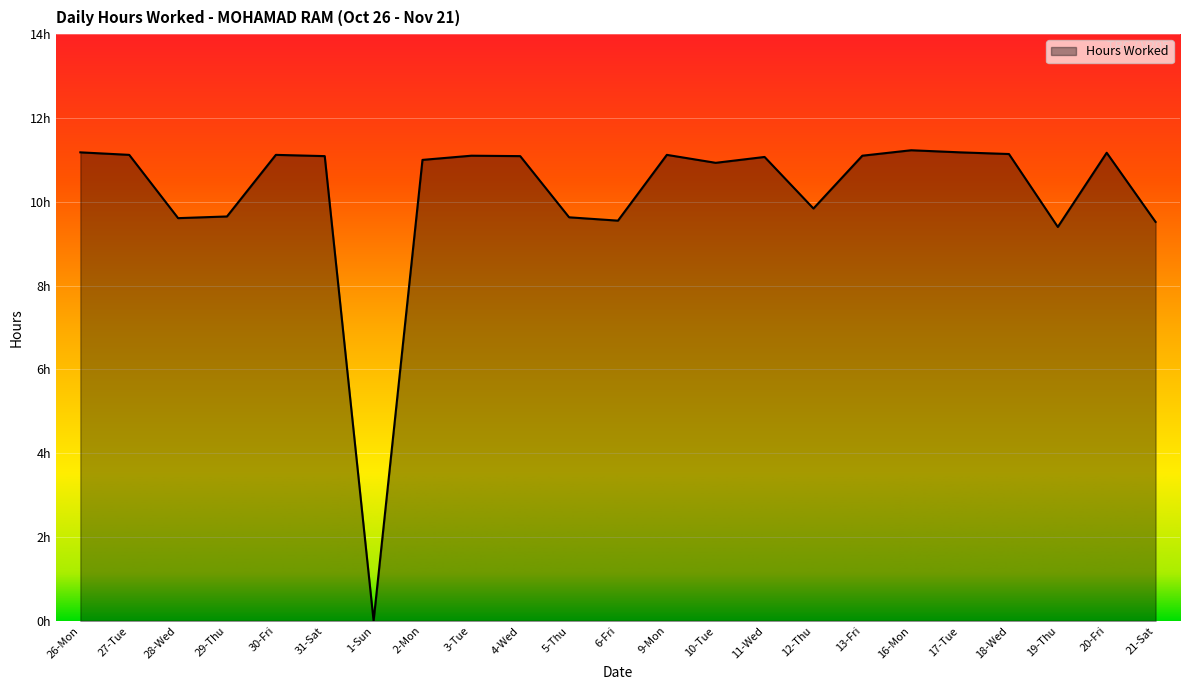

Does the chart display data point markers on the line(s)?

No